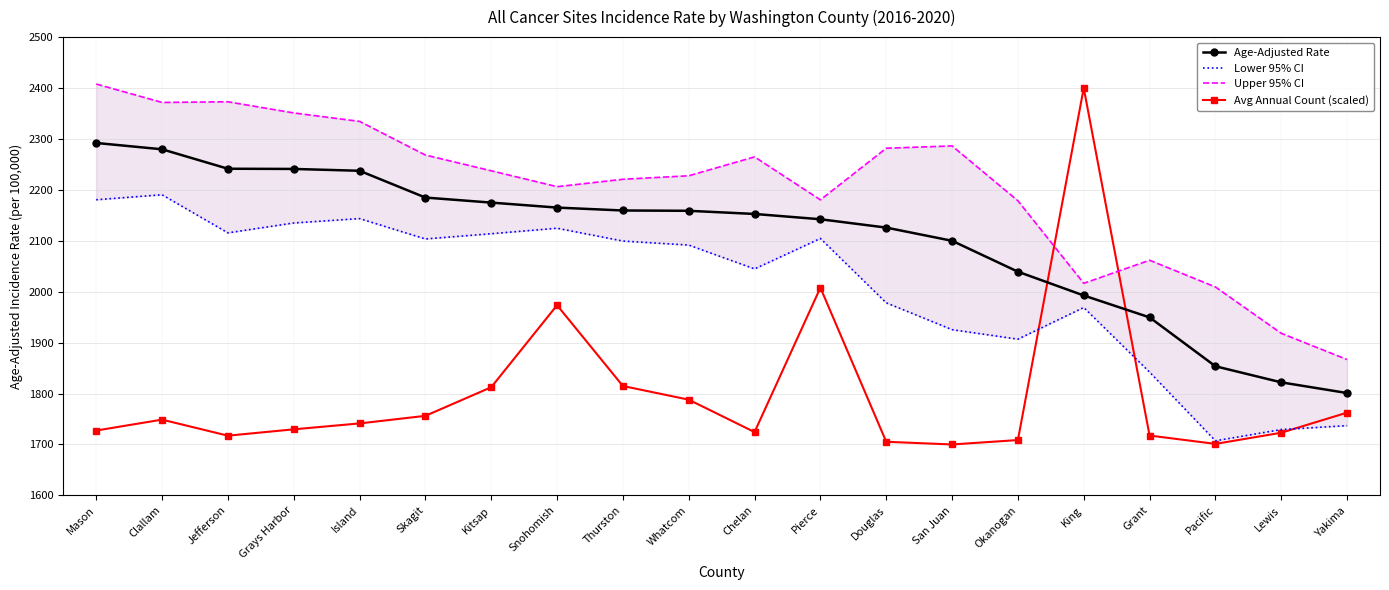

What is the highest value of the Upper 95% CI series?

2407.9